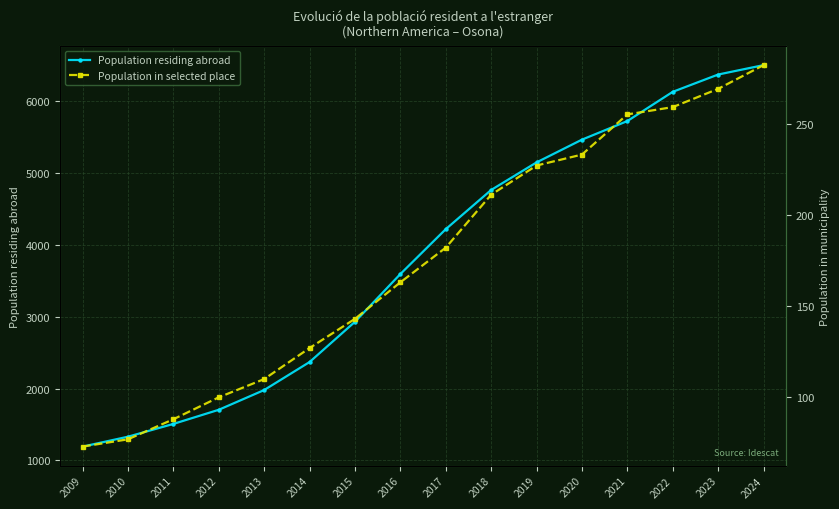

How many data points in Population residing abroad are less than 4220?

8